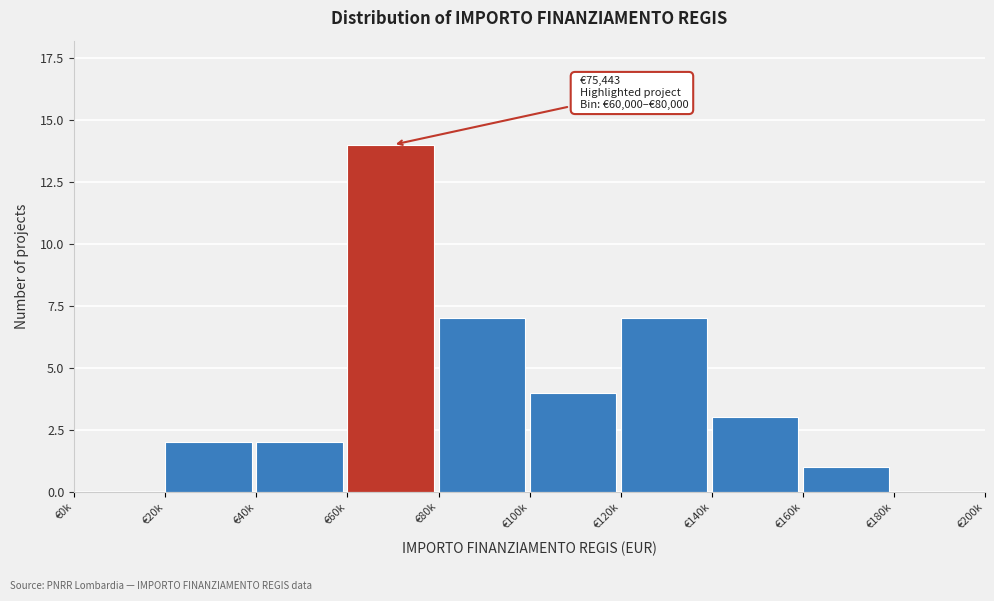

Reading left to right, transcribe all the data shown in this chart.

€0k=0	€20k=2	€40k=2	€60k=14	€80k=7	€100k=4	€120k=7	€140k=3	€160k=1	€180k=0